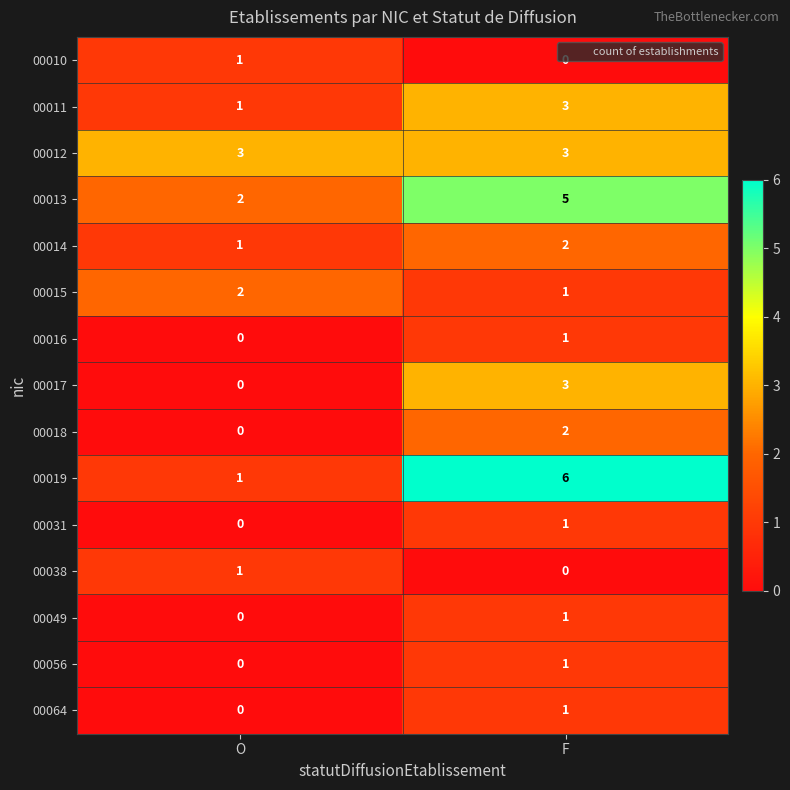

What is the spread (max minus min) of values at O?

3